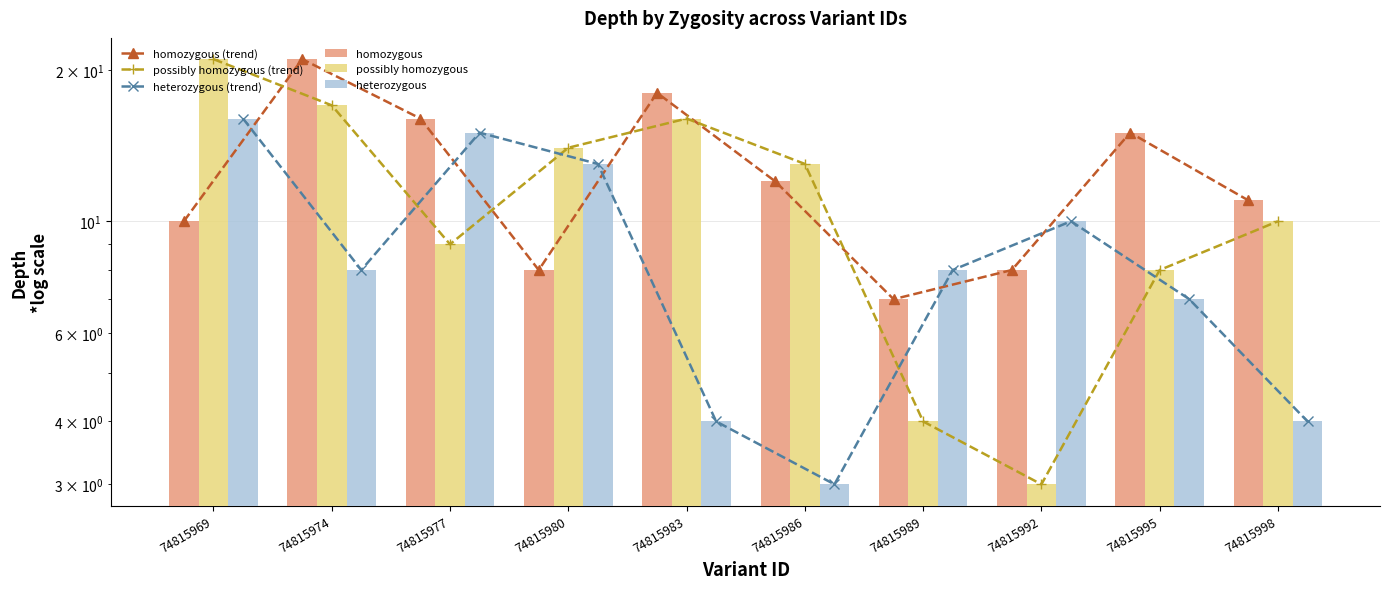

Which series has the widest spread of values?

possibly homozygous (trend)